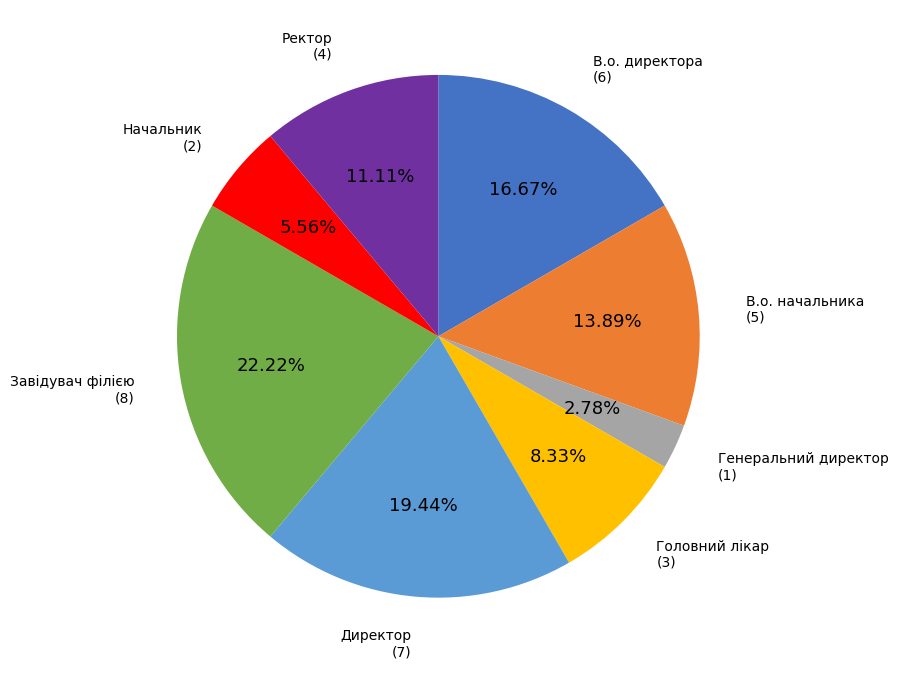

Count the number of slices in the pie.

8